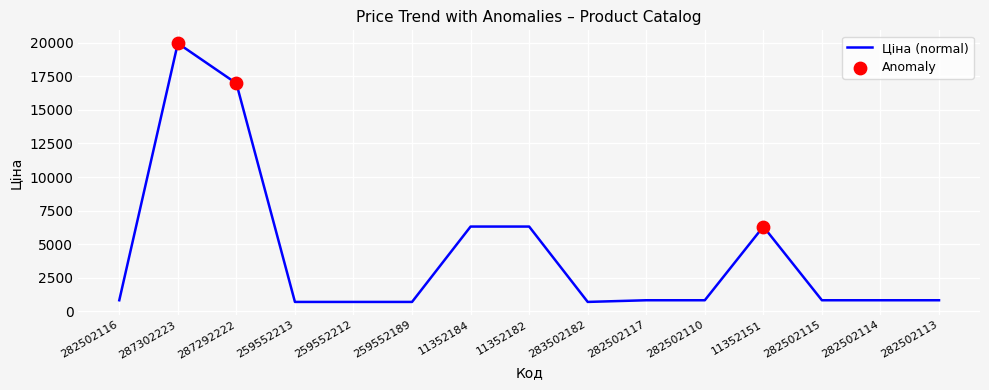

What is the change in value from 11352151 to 282502114?

-5490.3